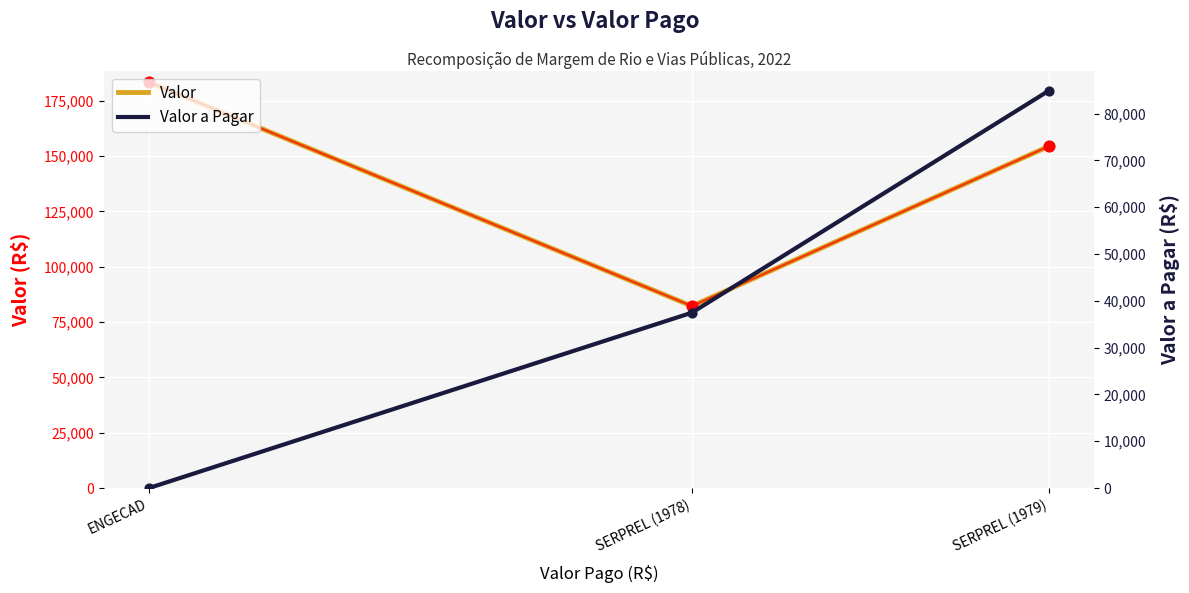

Which series reaches the maximum Y coordinate?

Valor